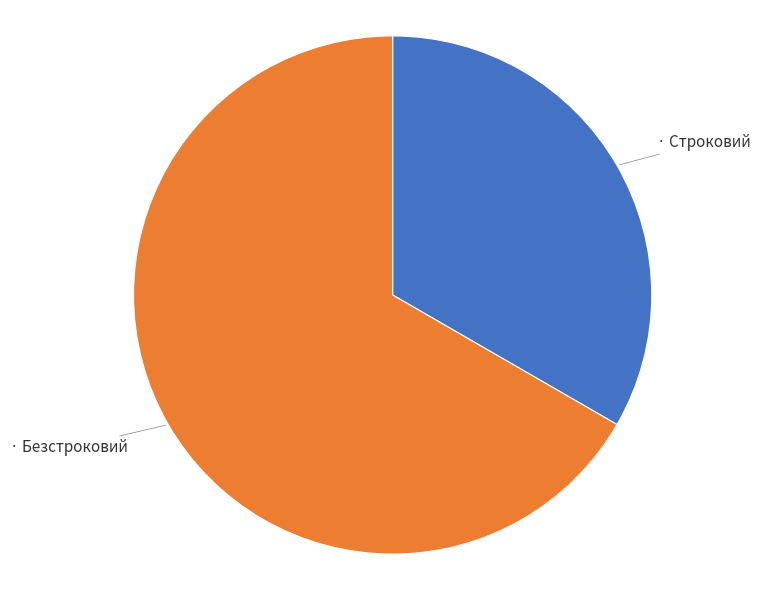

Does any single category account for the majority?

Yes